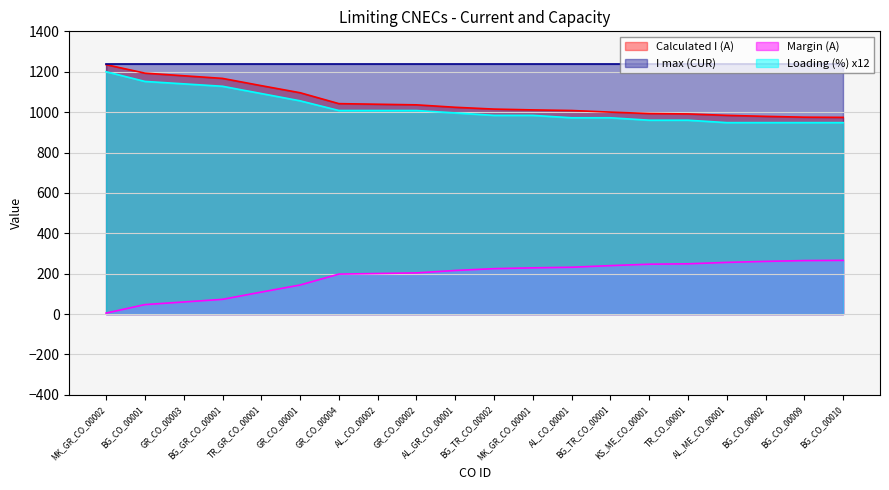

What is the minimum value shown in the chart?

5